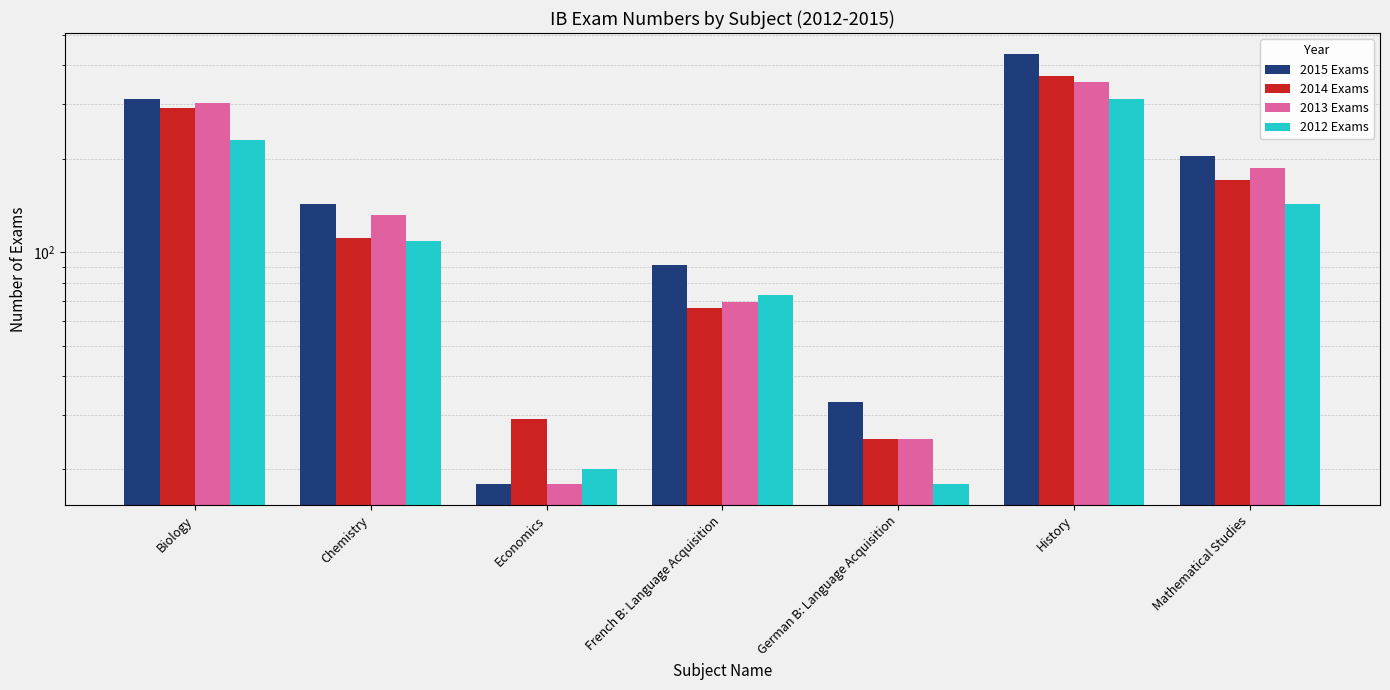

Which series has the largest total across all categories?

2015 Exams